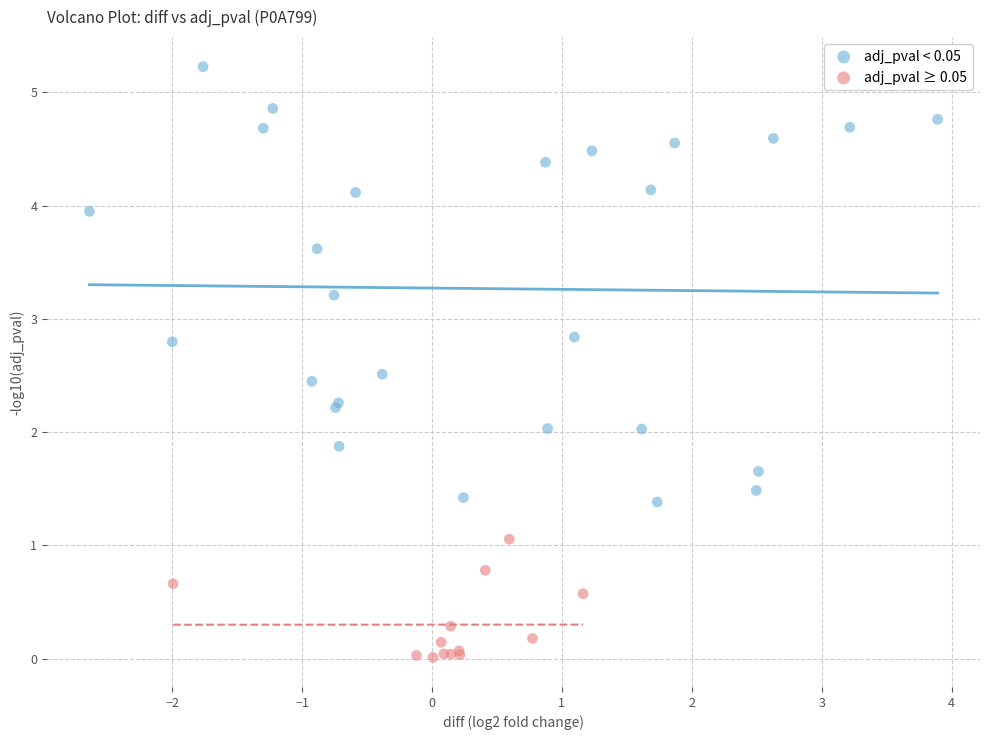

Which series has the widest spread of Y values?

adj_pval < 0.05